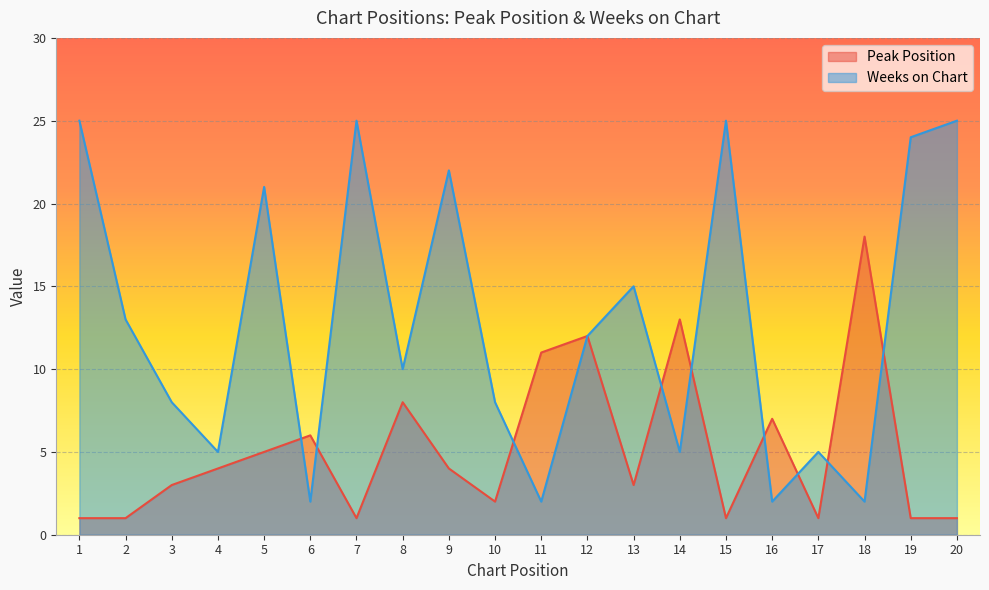

Where do Peak Position and Weeks on Chart first cross each other?

5 and 6